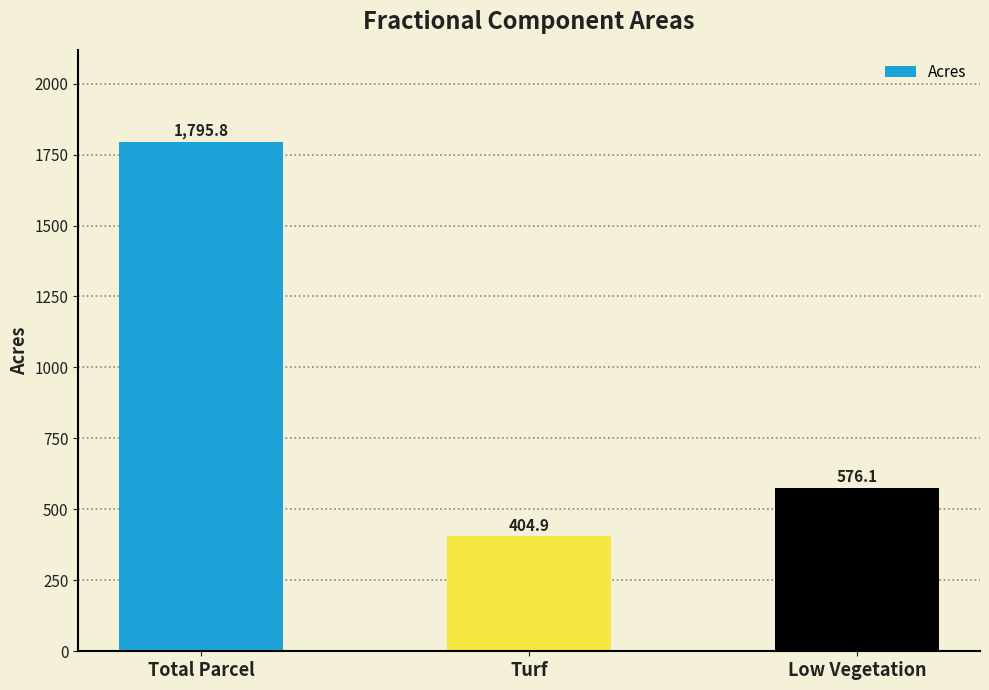

Count the number of categories in the chart.

3